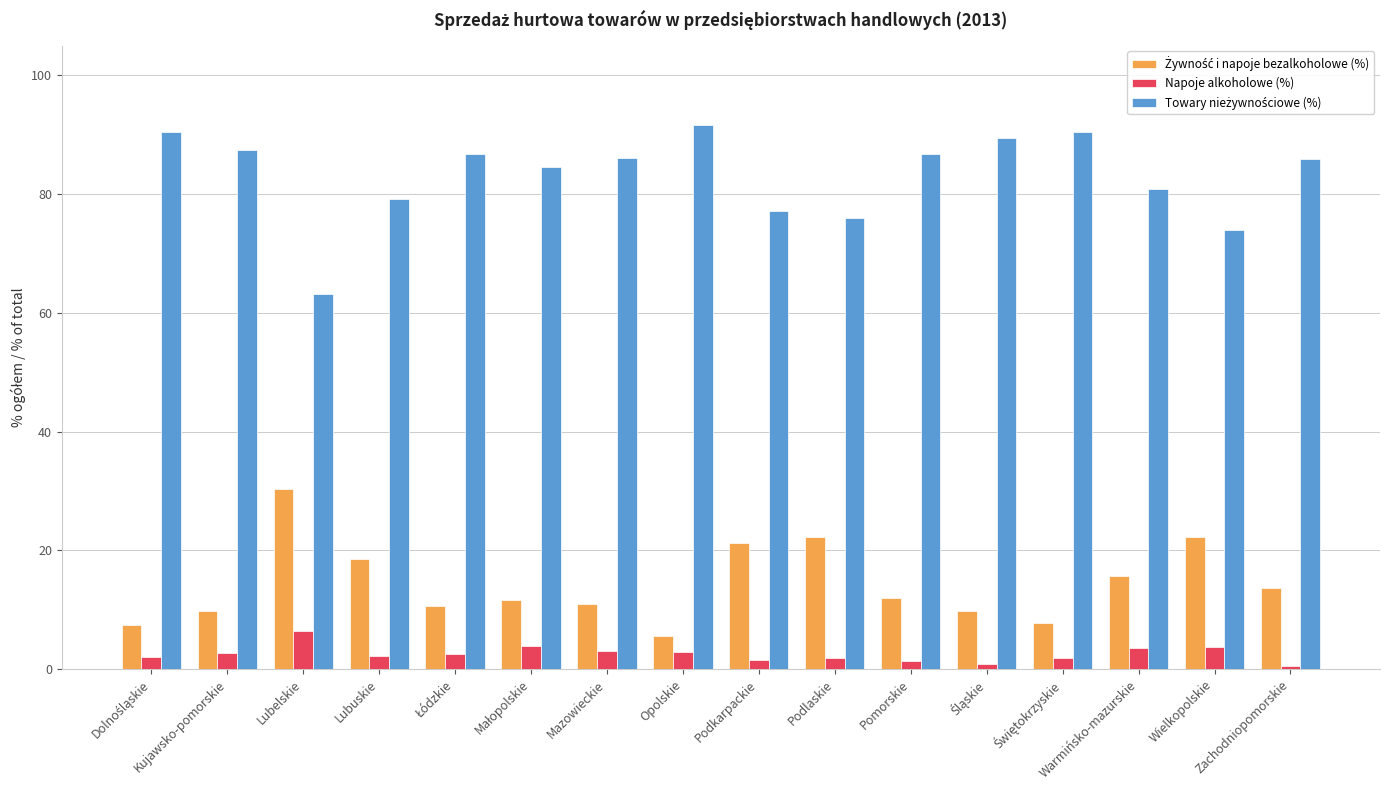

The Napoje alkoholowe (%) series shows 2.9 at Opolskie. True or false?

True